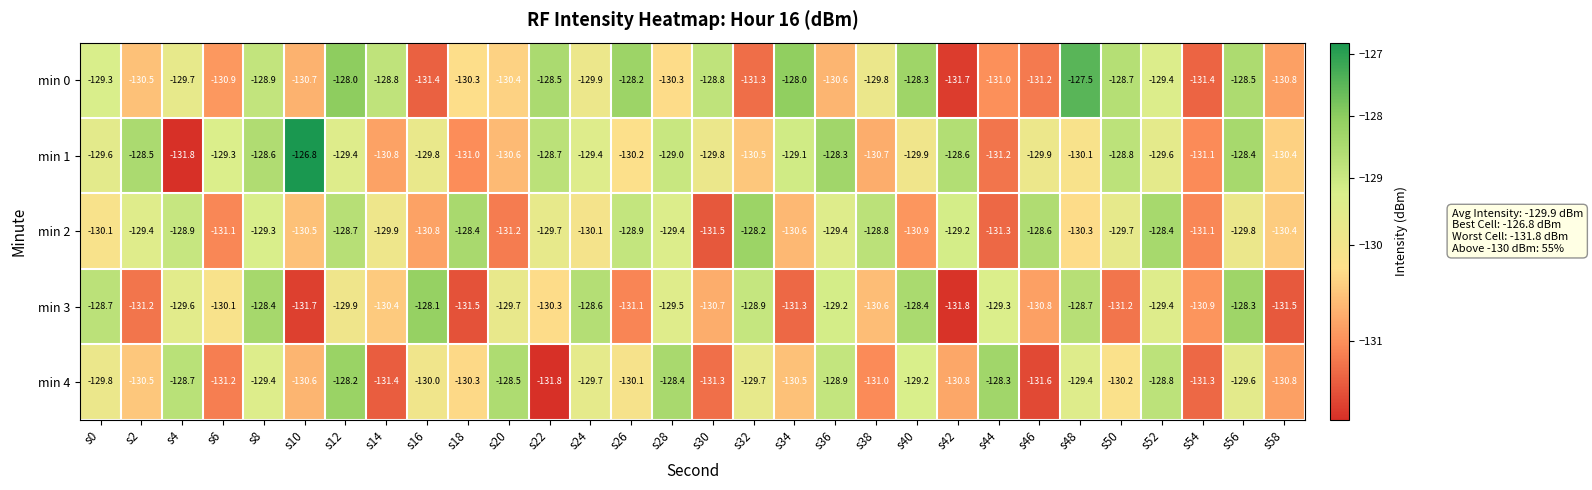

What is the difference between the min 4 values at s58 and s26?

0.7